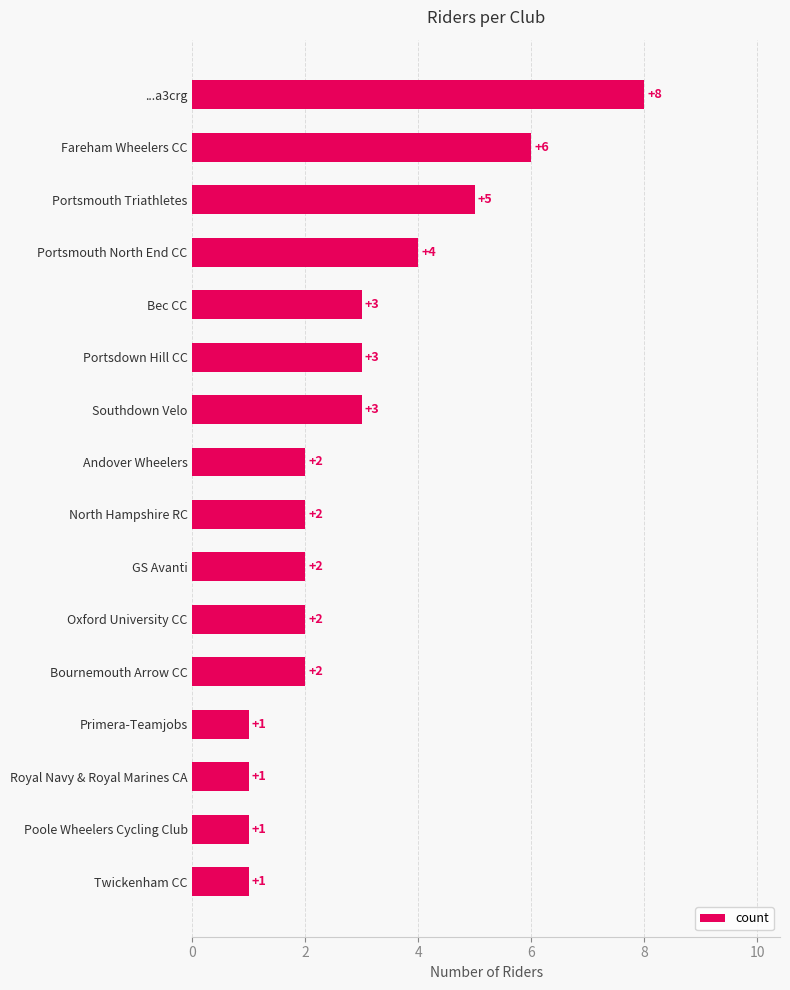

What is the smallest value displayed?

1